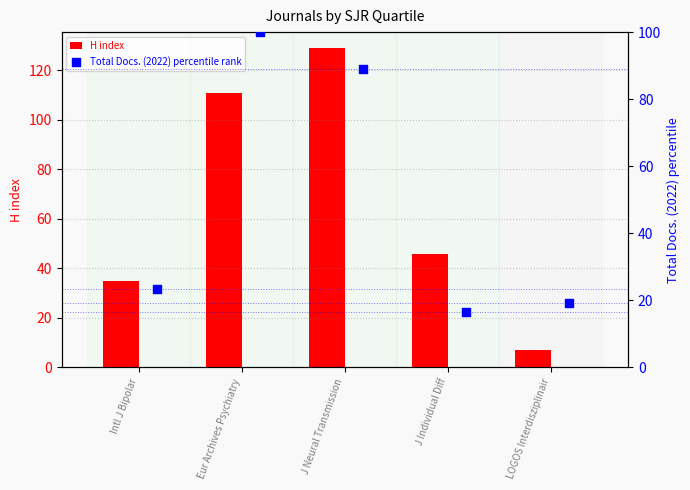

Is the value of H index at LOGOS Interdisziplinair greater than the value of Total Docs. (2022) percentile rank at Eur Archives Psychiatry?

No